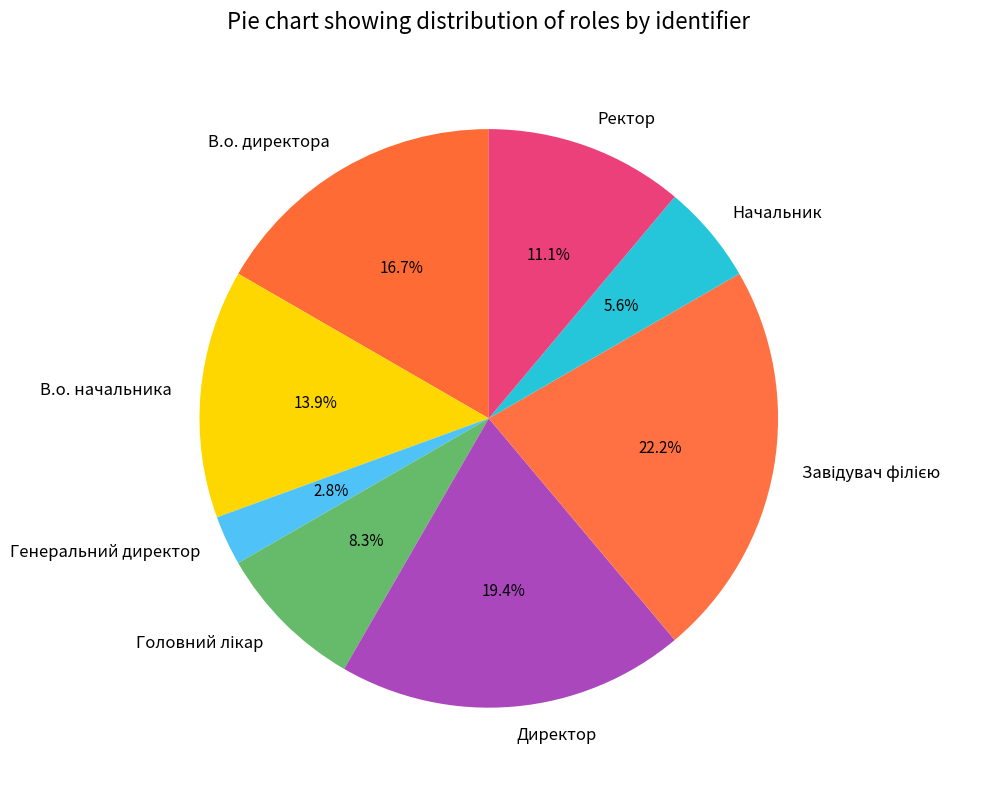

Approximately how many times larger is the value at В.о. начальника compared to Начальник?

2.5